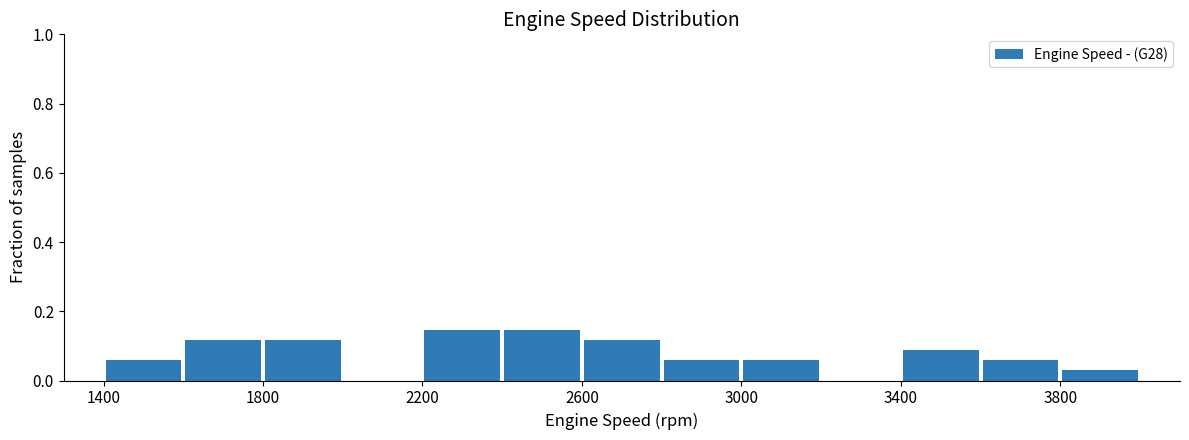

What is the height of the bar covering 1600 to 1800 on the x-axis? The values are not printed on the chart, so give them approximately, as read against the axis.

0.12